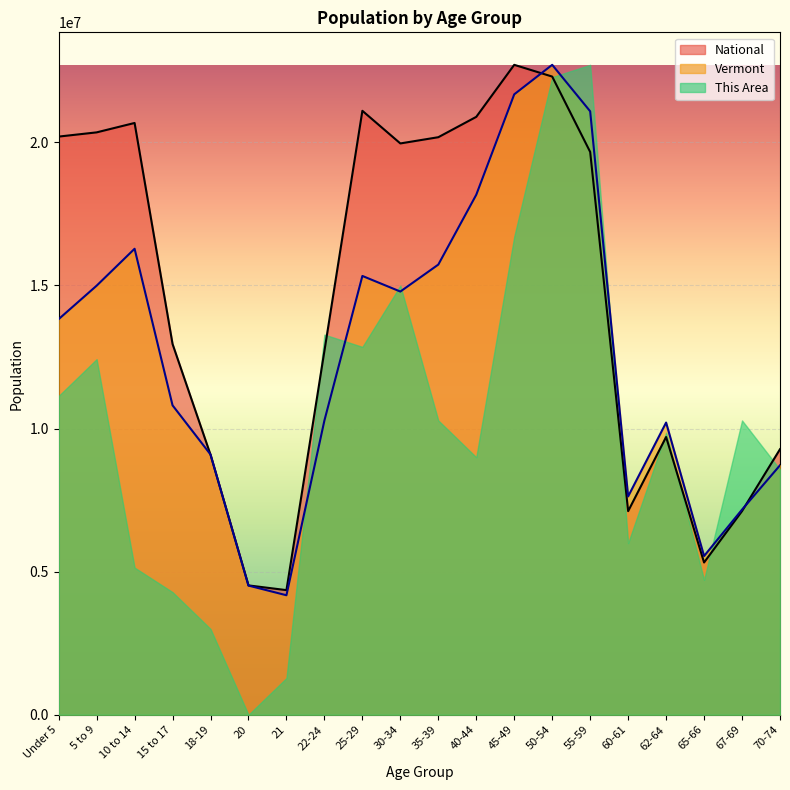

Rank the series by their average value, from lowest to highest.

This Area, Vermont, National